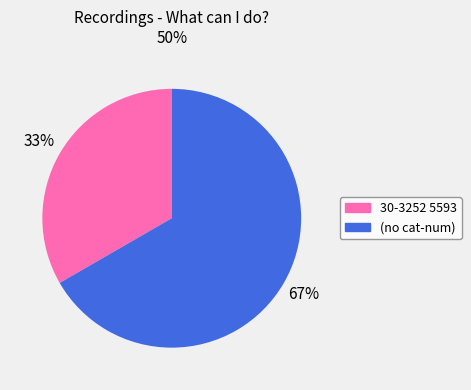

What is the ratio of the value at 30-3252 5593 to the value at (no cat-num)?

0.5